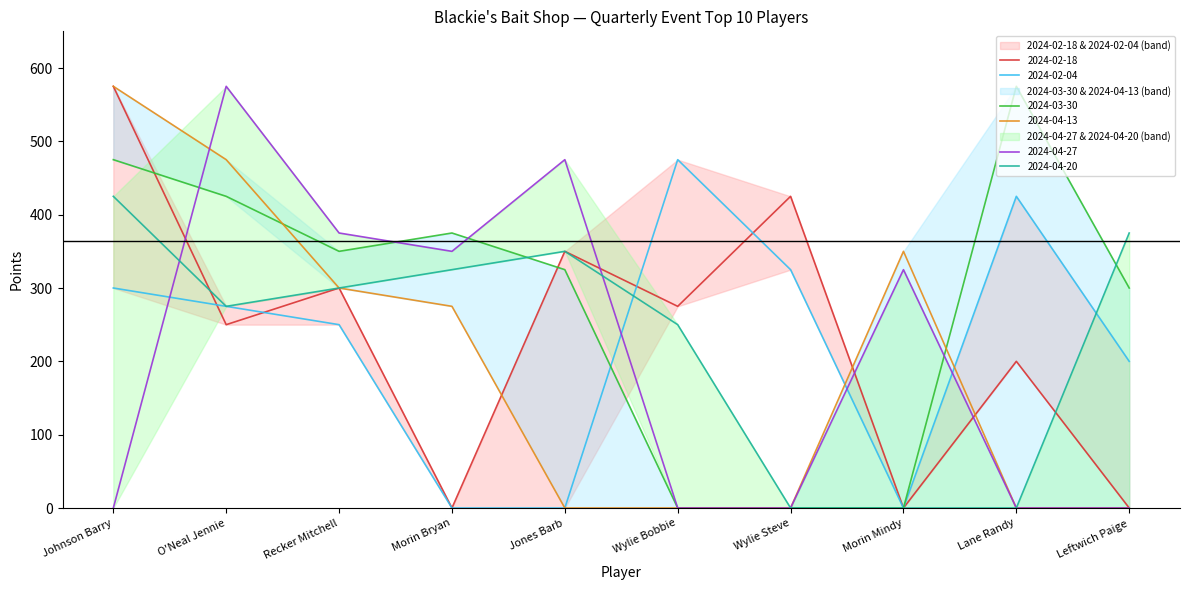

True or false: 2024-04-20 and 2024-04-13 cross at least once.

False